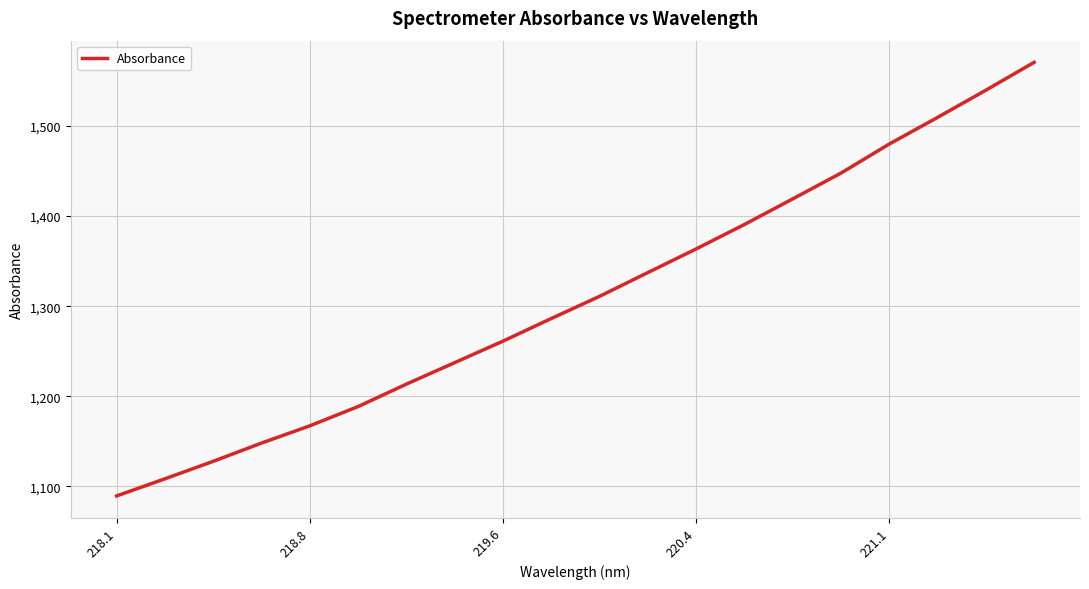

What is the smallest value displayed?

1089.4